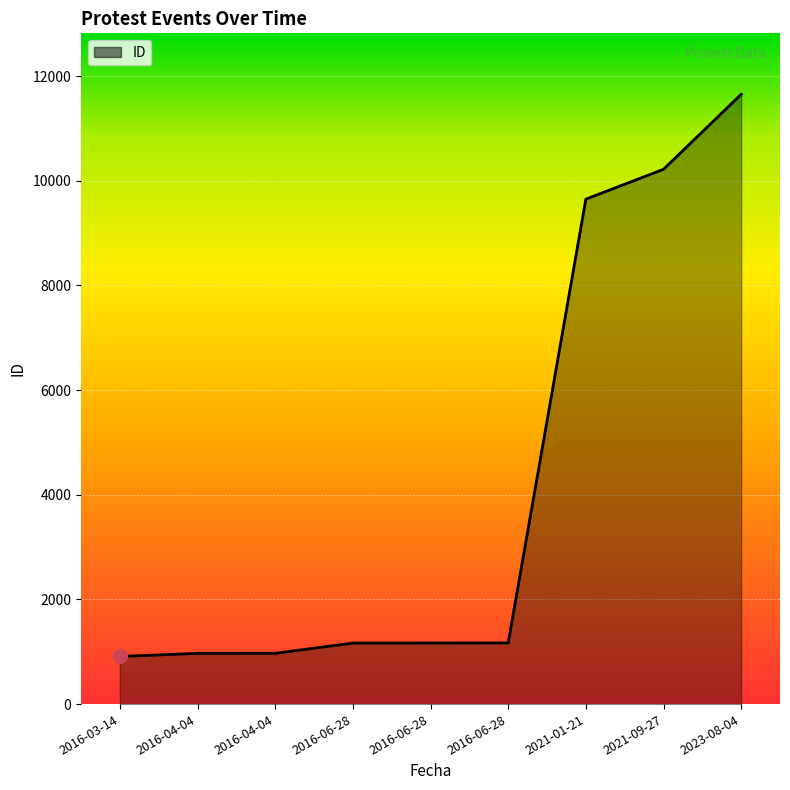

What is the smallest value displayed?

910